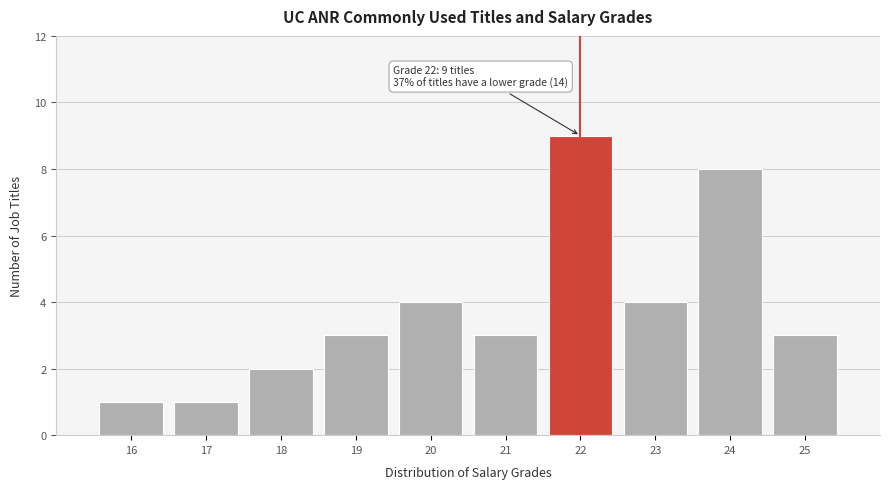

Reading left to right, list all the values displayed in this chart.

16=1	17=1	18=2	19=3	20=4	21=3	22=9	23=4	24=8	25=3